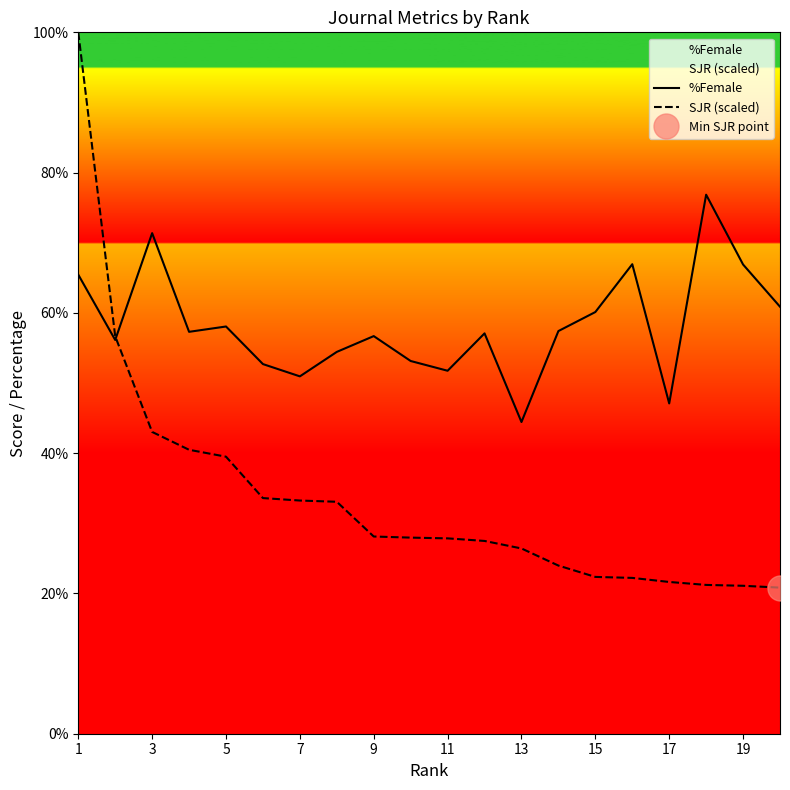

True or false: SJR (scaled) has a value of 33.2 at 19.

False